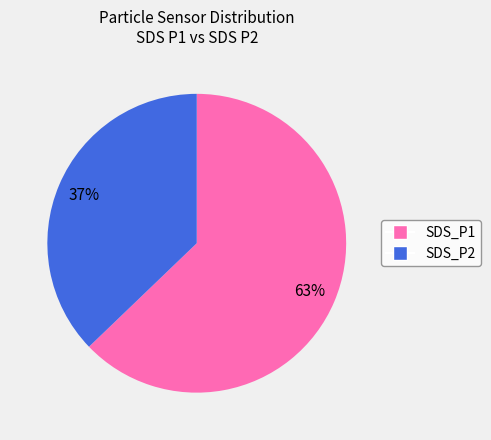

To the nearest percent, what is the difference between the SDS_P2 and SDS_P1 slice percentages?

26%